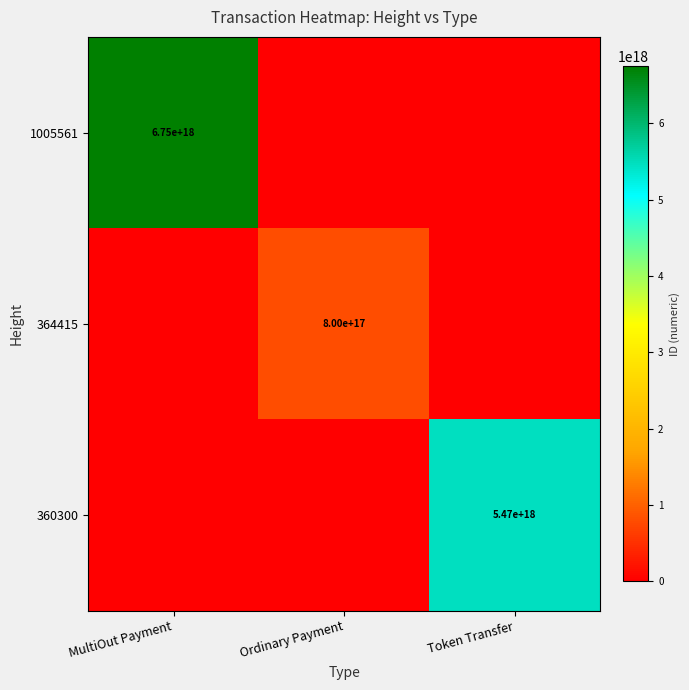

The value of 364415 at Ordinary Payment is 350018439738699328. True or false?

False